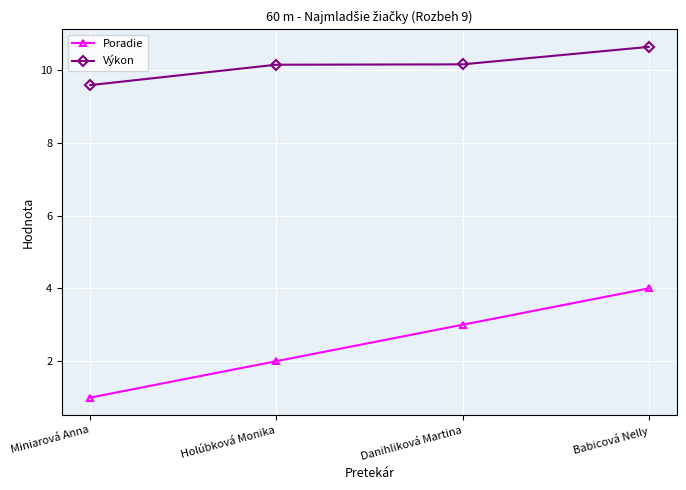

How many Výkon values are between 10 and 11?

3